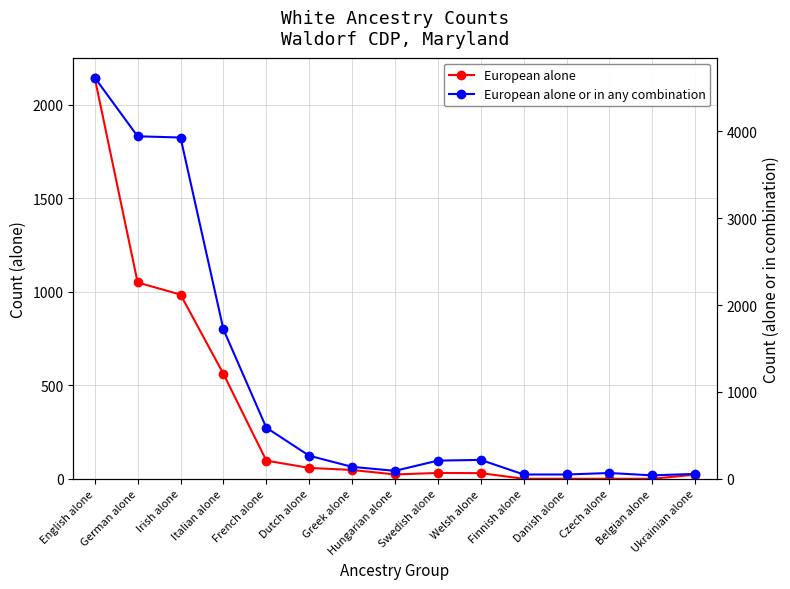

Reading right to left, list all the values displayed in this chart.

European alone: Ukrainian alone=22	Belgian alone=0	Czech alone=0	Danish alone=0	Finnish alone=0	Welsh alone=30	Swedish alone=31	Hungarian alone=23	Greek alone=47	Dutch alone=58	French alone=97	Italian alone=561	Irish alone=985	German alone=1050	English alone=2145
European alone or in any combination: Ukrainian alone=56	Belgian alone=39	Czech alone=66	Danish alone=49	Finnish alone=49	Welsh alone=217	Swedish alone=209	Hungarian alone=91	Greek alone=137	Dutch alone=265	French alone=588	Italian alone=1720	Irish alone=3929	German alone=3943	English alone=4619